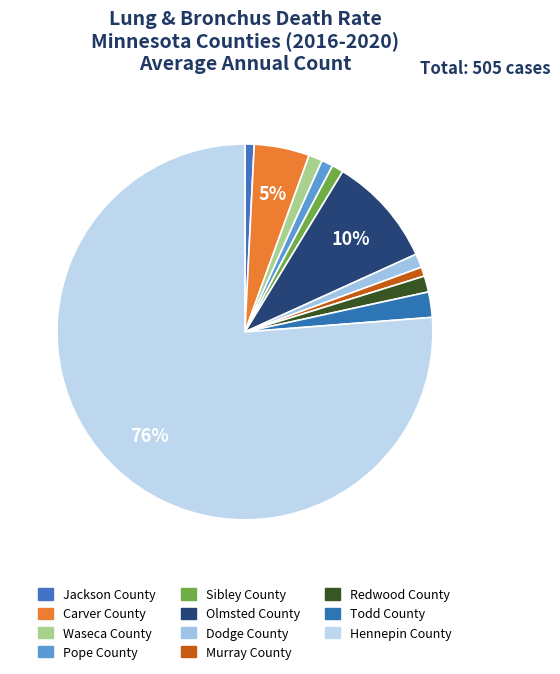

To the nearest percent, what portion does Waseca County represent?

1%